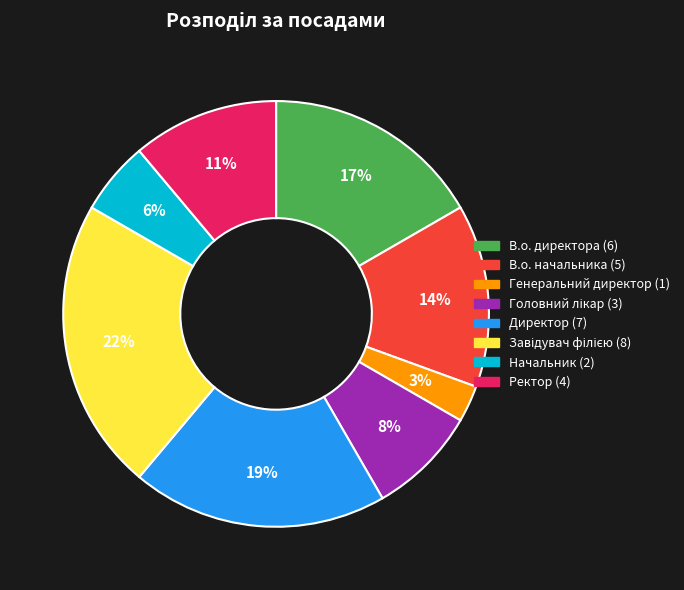

Combined, do В.о. директора and Начальник account for over 50%?

No